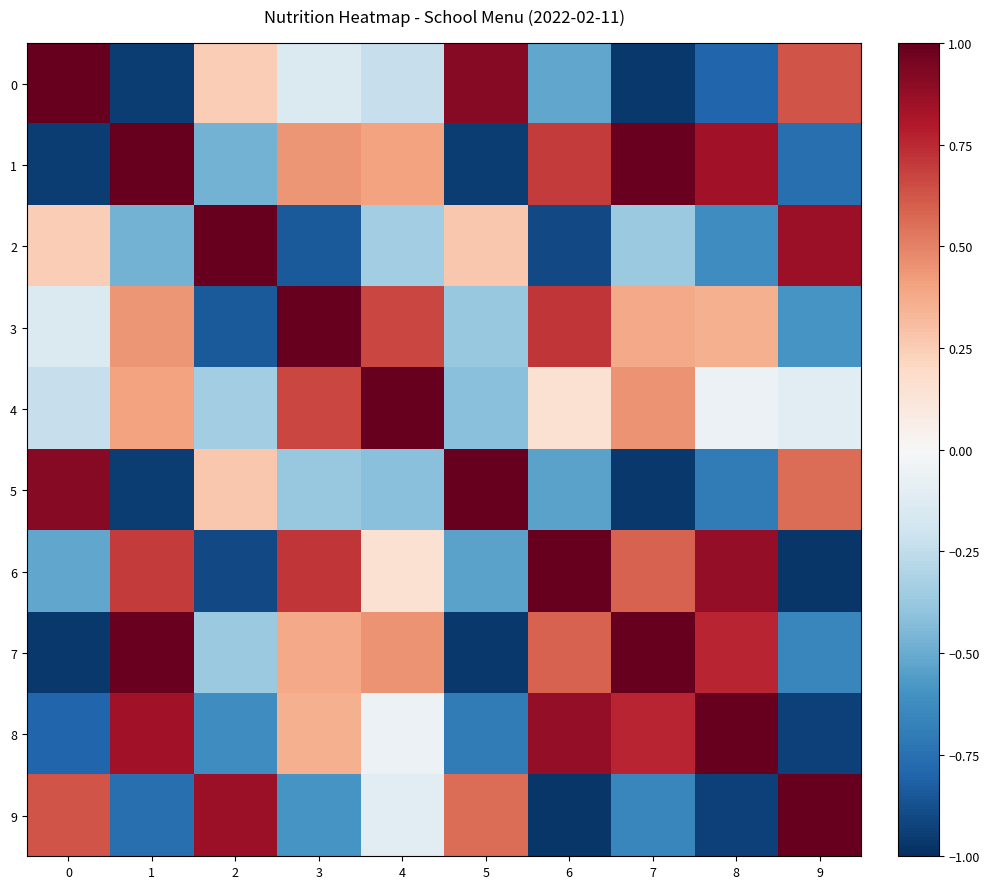

Which series has the widest spread of values?

6